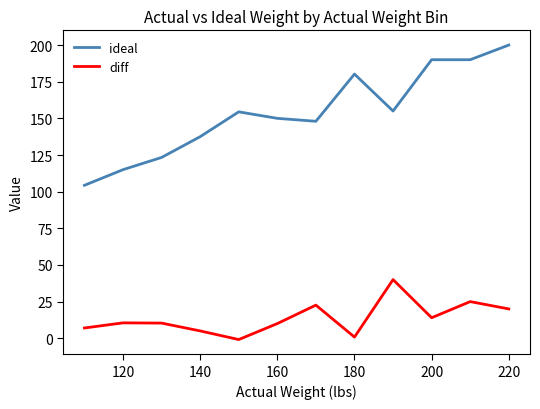

List the series in order of their peak value, highest first.

ideal, diff